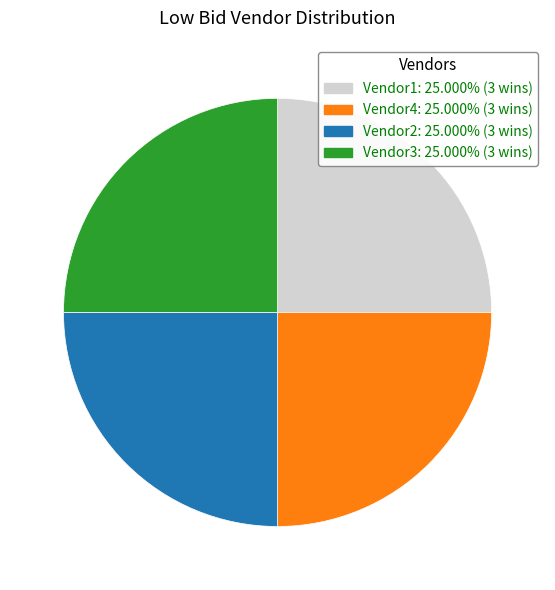

Does any single category account for the majority?

No